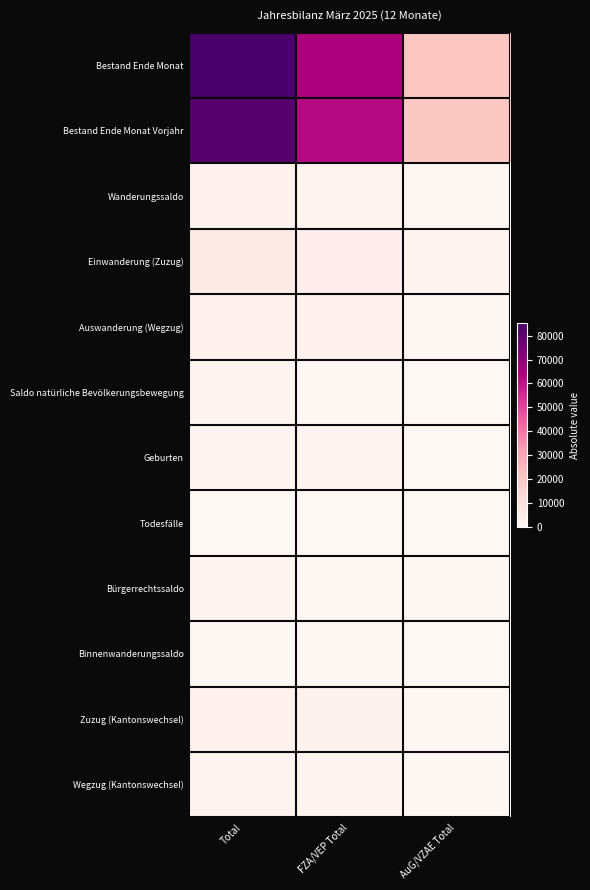

At AuG/VZAE Total, list the series in order from largest to smallest.

Bestand Ende Monat, Bestand Ende Monat Vorjahr, Einwanderung (Zuzug), Wanderungssaldo, Auswanderung (Wegzug), Zuzug (Kantonswechsel), Bürgerrechtssaldo, Wegzug (Kantonswechsel), Geburten, Saldo natürliche Bevölkerungsbewegung, Binnenwanderungssaldo, Todesfälle